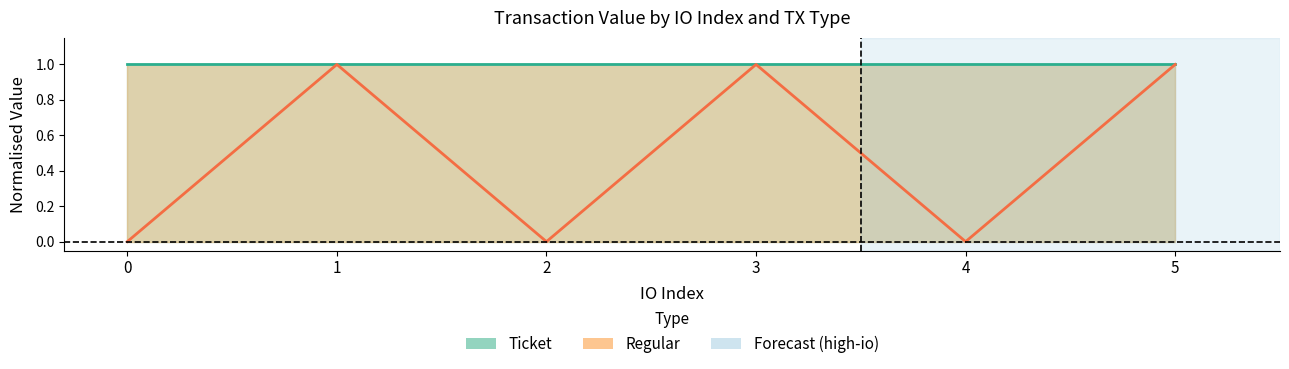

What is the maximum value for Ticket?

1.0